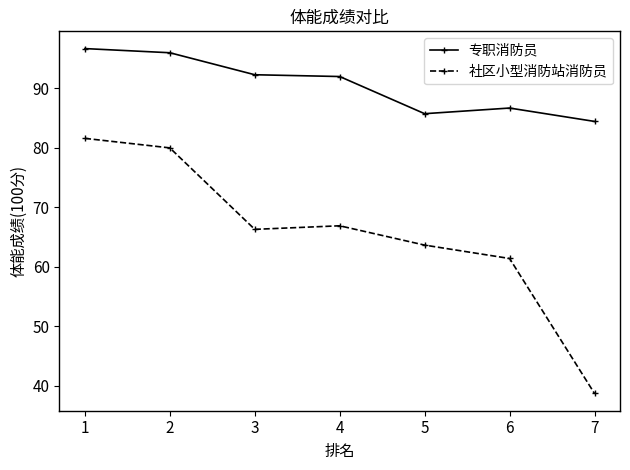

Where is the first local minimum for 社区小型消防站消防员?

3